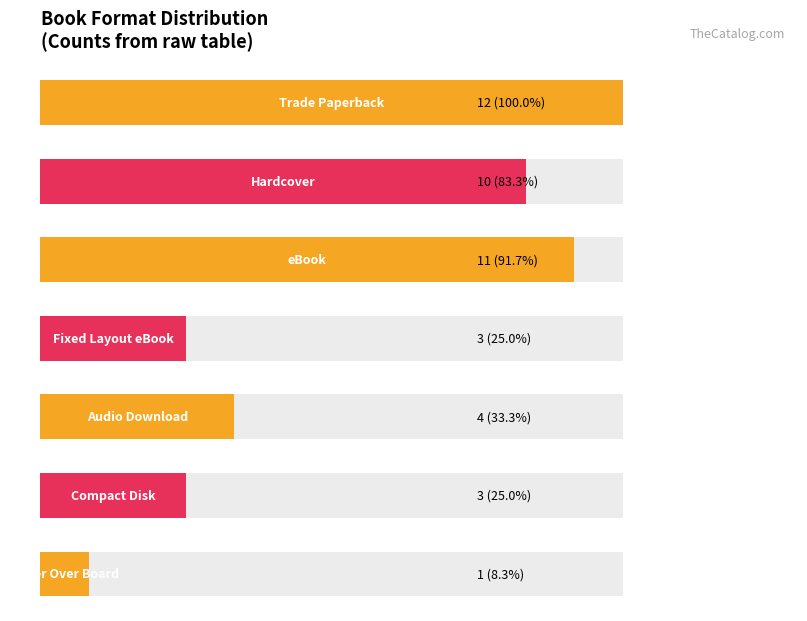

What position from the right is Compact Disk?

2